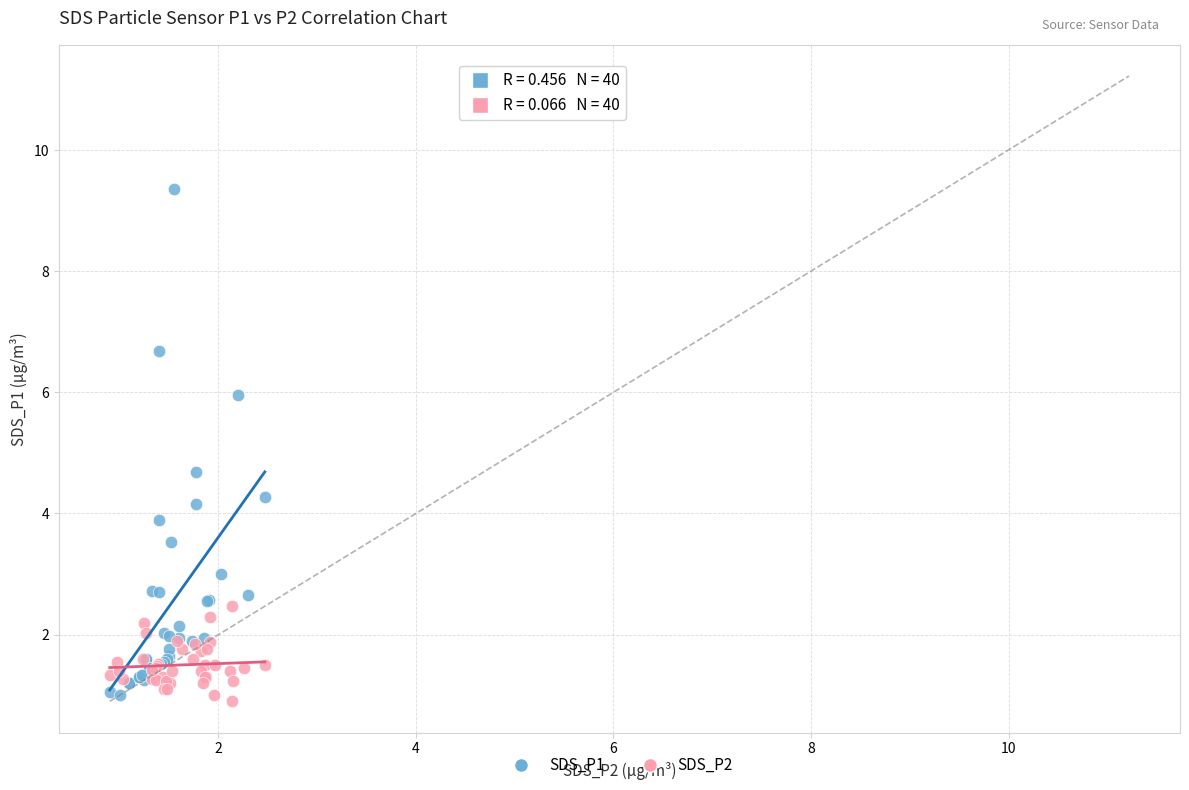

Which series has the widest spread of Y values?

SDS_P1